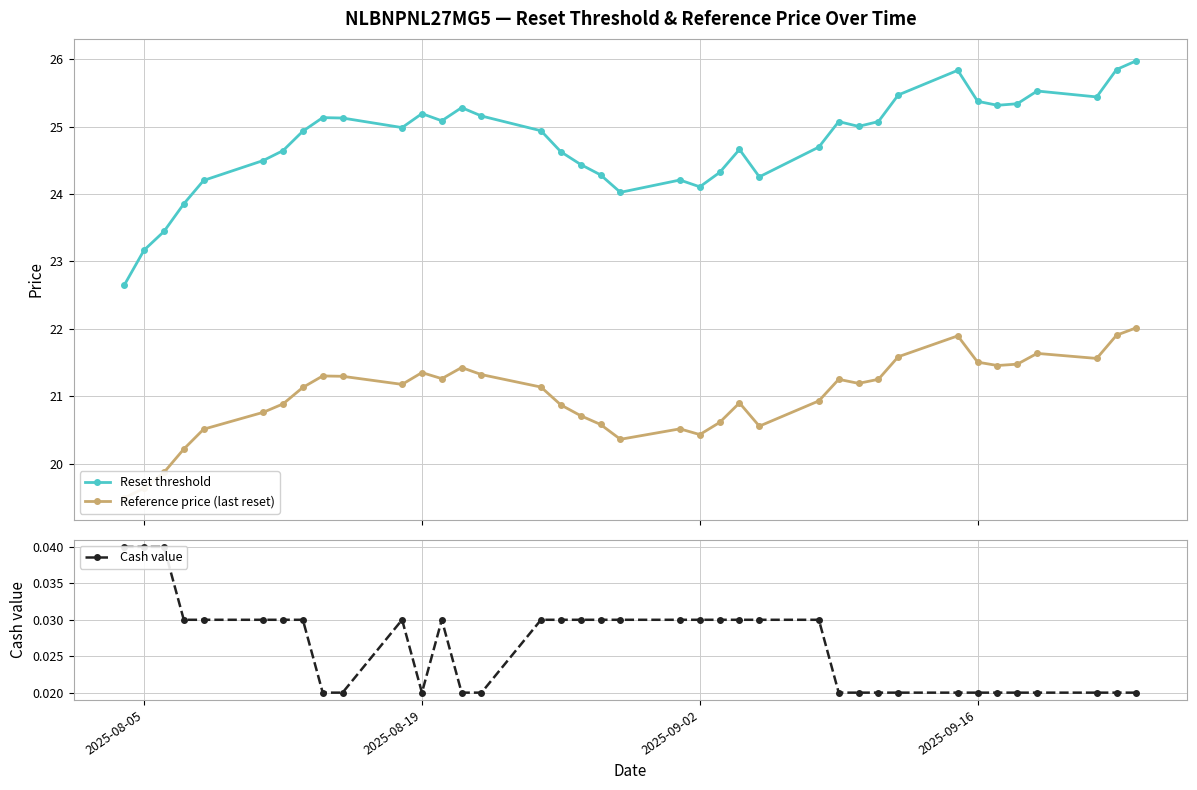

How many values in the Reference price (last reset) series exceed 21?

21